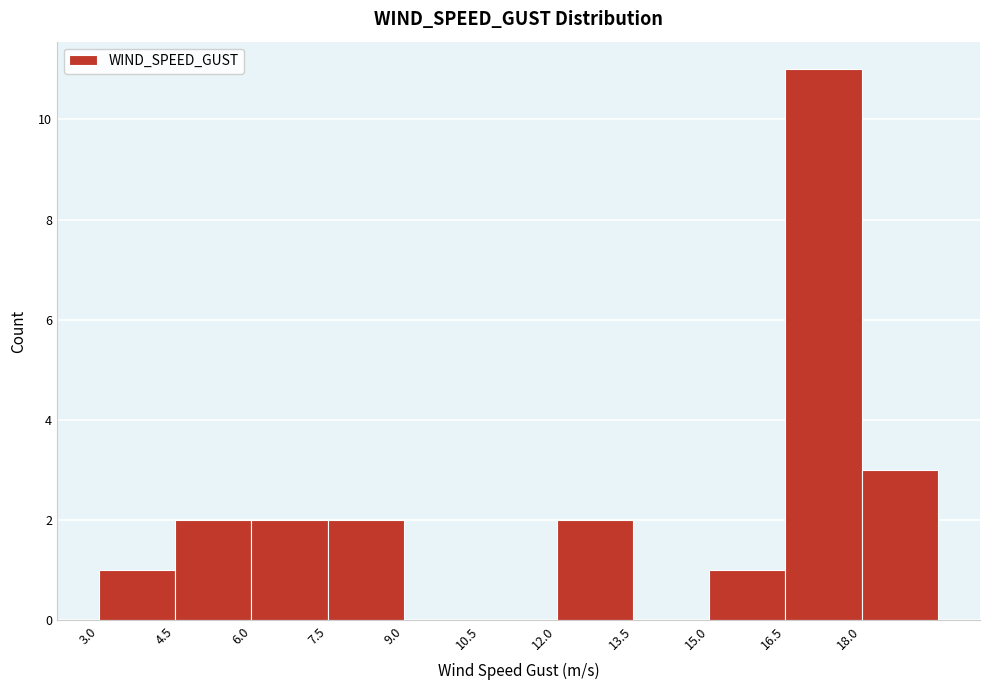

Reading left to right, list every bar in this chart as the range it spans on the x-axis followed by its height. Neither the bar edges nor the heights are printed on the chart, so give them approximately, as read against the axes.

3.0 to 4.5: 1
4.5 to 6.0: 2
6.0 to 7.5: 2
7.5 to 9.0: 2
9.0 to 10.5: 0
10.5 to 12.0: 0
12.0 to 13.5: 2
13.5 to 15.0: 0
15.0 to 16.5: 1
16.5 to 18.0: 11
18.0 to 19.5: 3